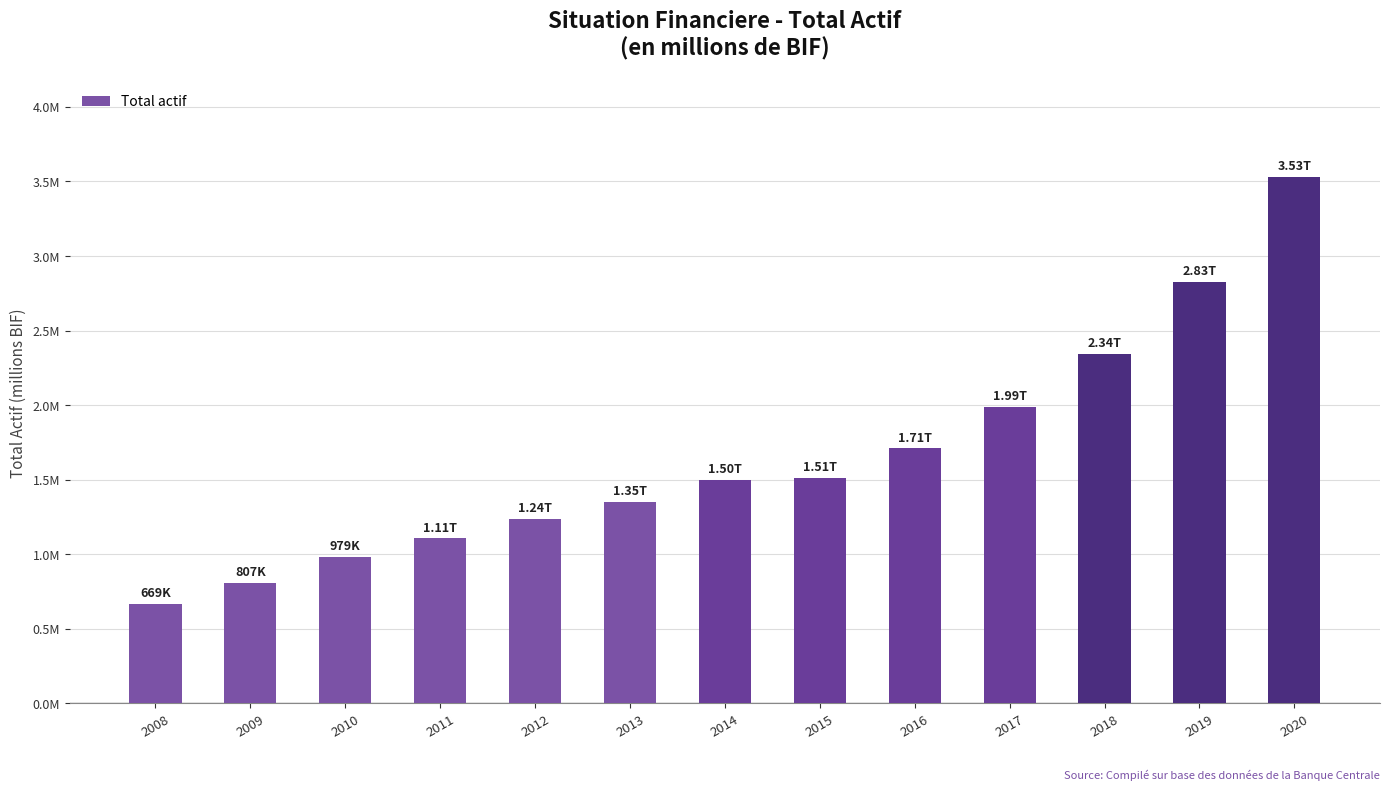

How many data points are less than 1500704?

6